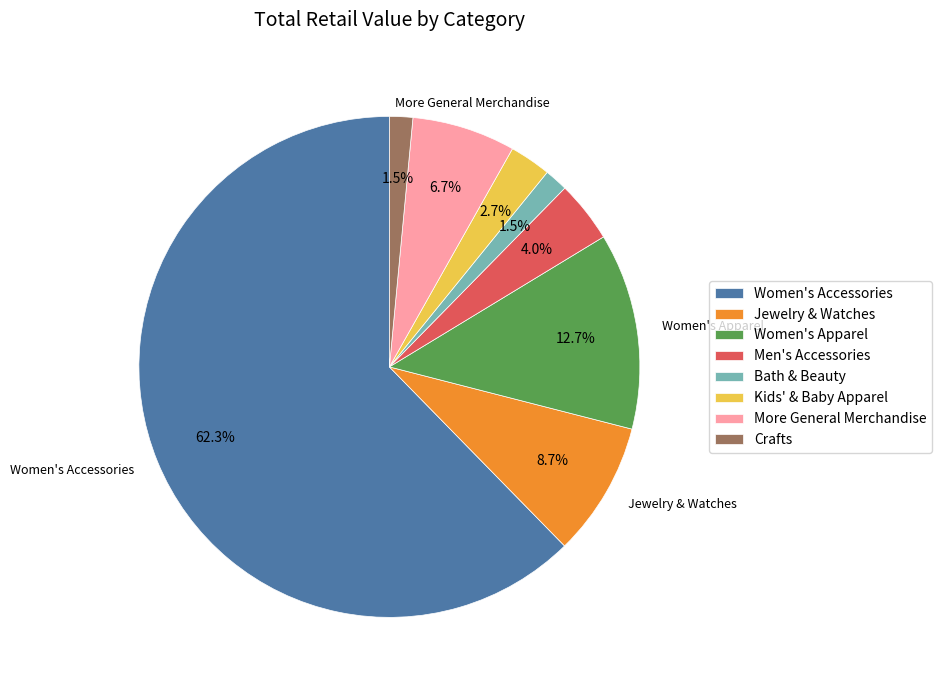

Does any single category account for the majority?

Yes